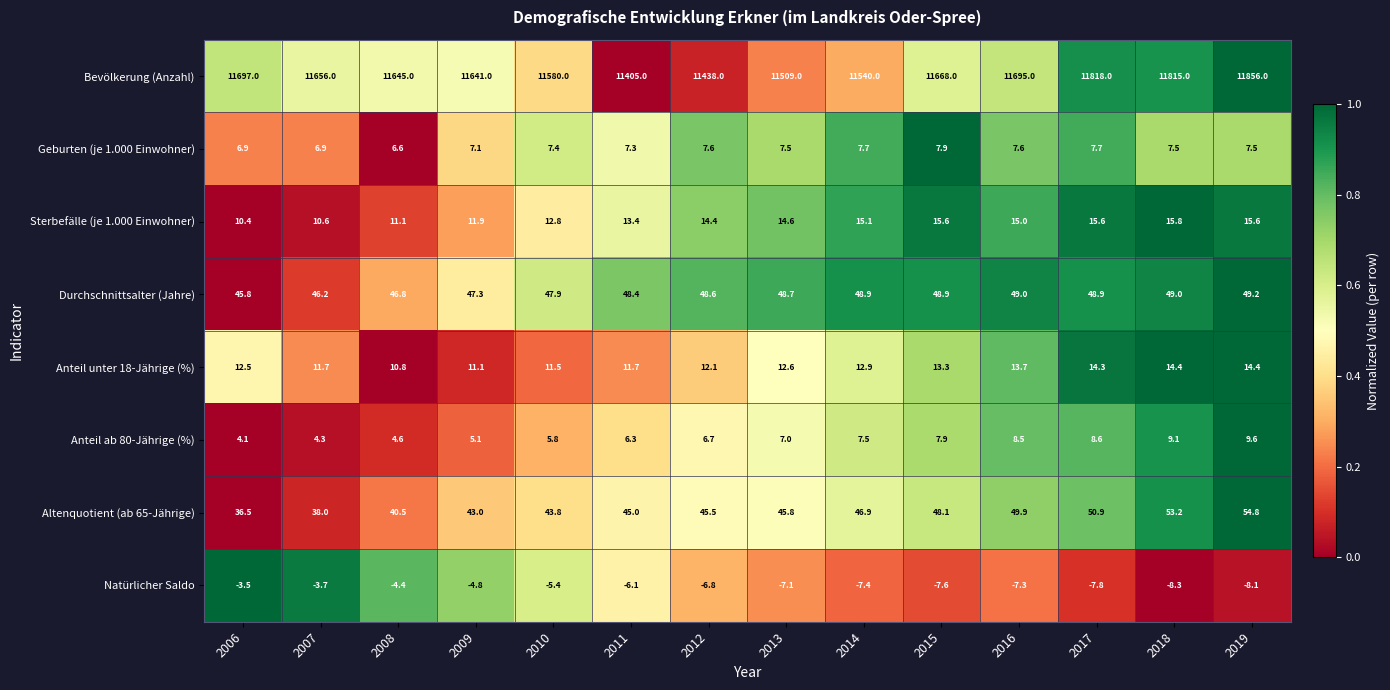

What is the difference between the highest and lowest values at 2012?

11444.8